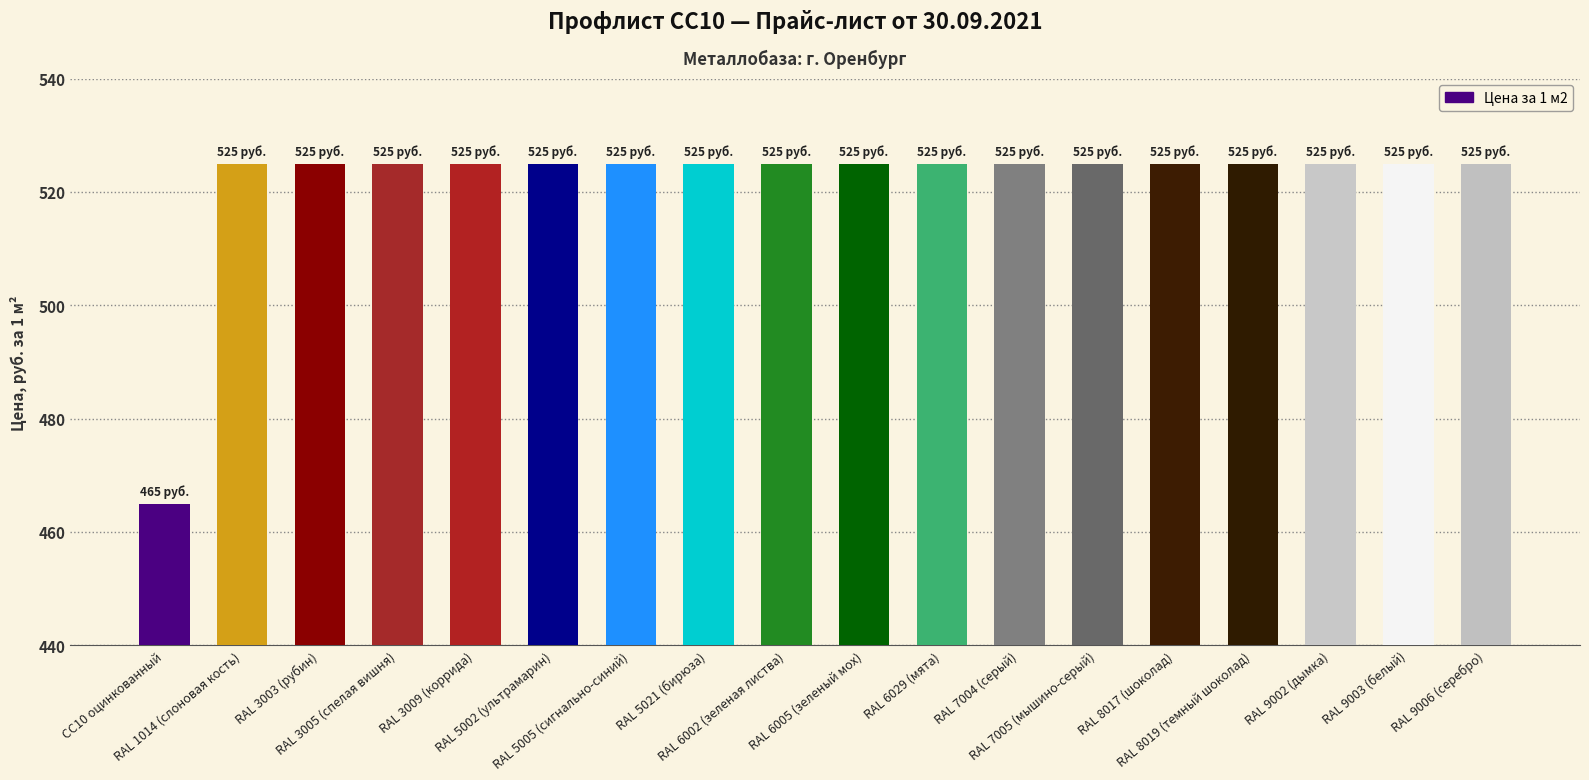

What is the value of the 1st bar from the left?

465